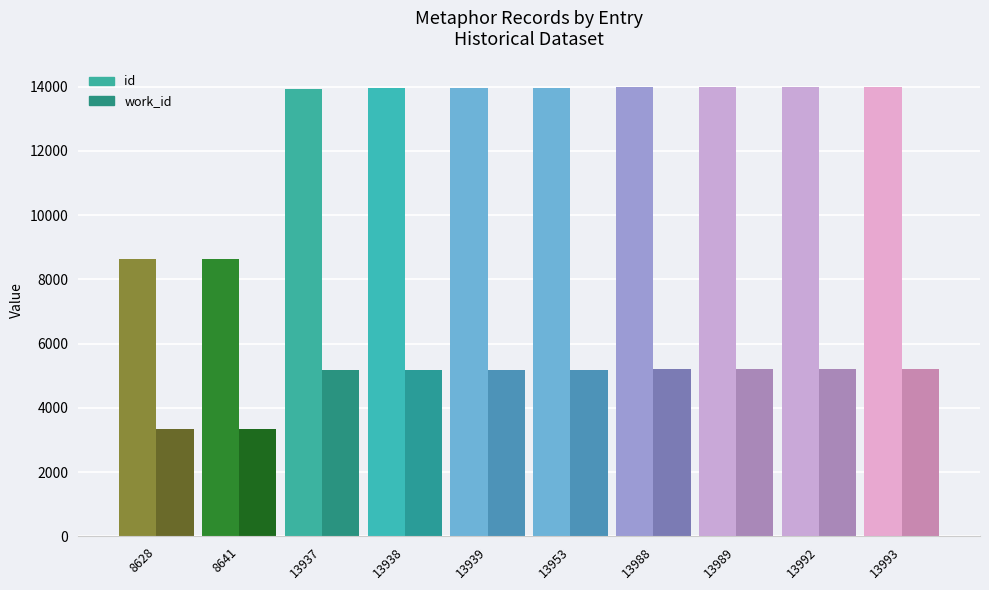

How many bars are there in each group?

2